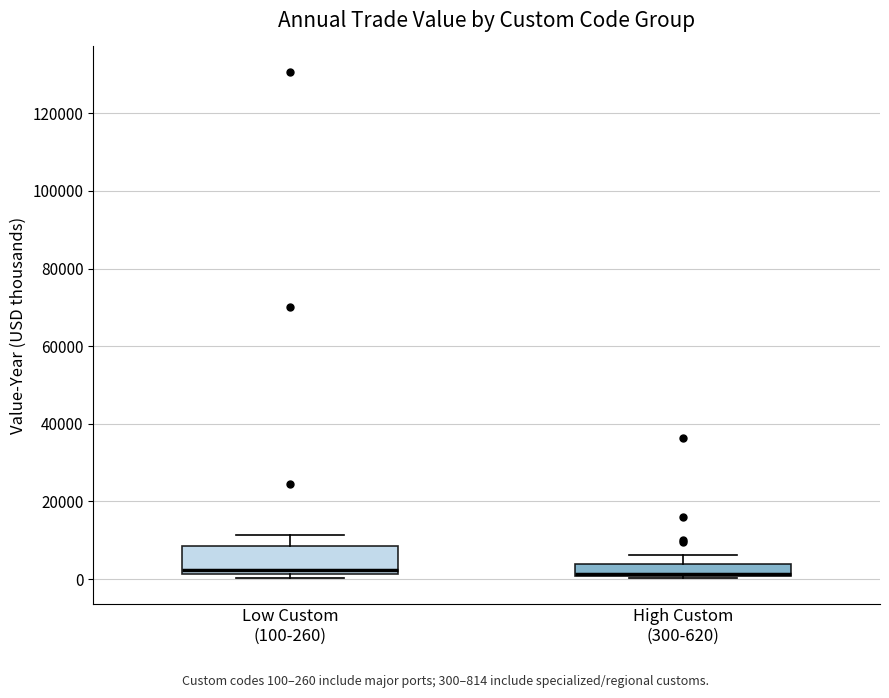

Where is the lower edge of the box for Low Custom (100-260) on the y-axis? The values are not printed on the chart, so give them approximately, as read against the axis.

2000